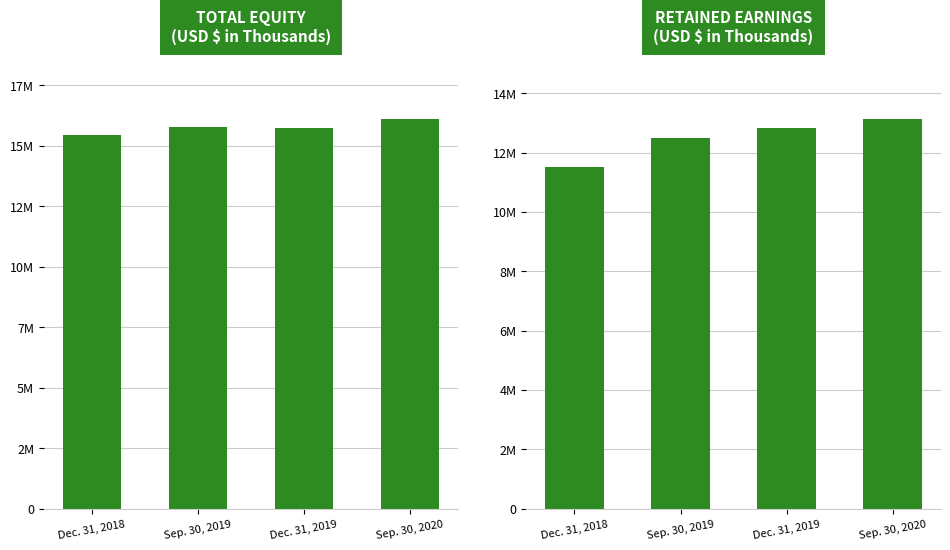

Which series has the largest range (max minus min)?

Retained Earnings